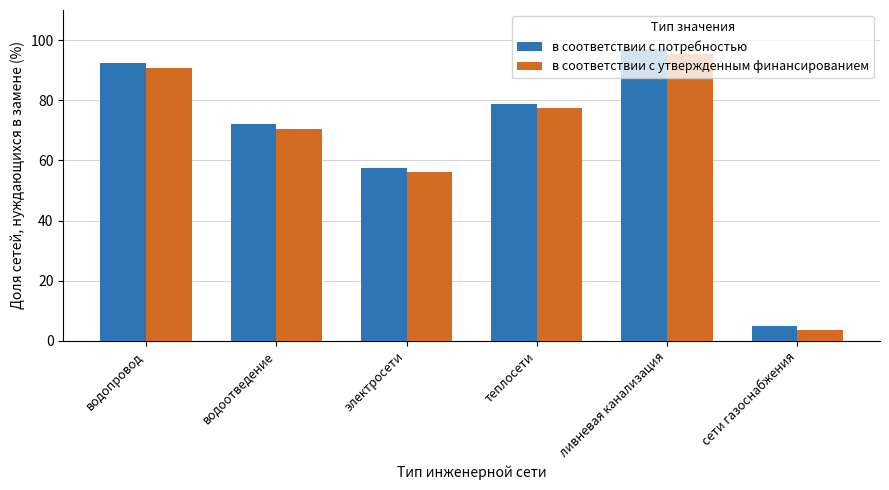

Reading right to left, extract all data points from this chart.

в соответствии с потребностью: сети газоснабжения=5.0	ливневая канализация=97.0	теплосети=78.8	электросети=57.5	водоотведение=72.0	водопровод=92.3
в соответствии с утвержденным финансированием: сети газоснабжения=3.5	ливневая канализация=95.5	теплосети=77.3	электросети=56.0	водоотведение=70.5	водопровод=90.8